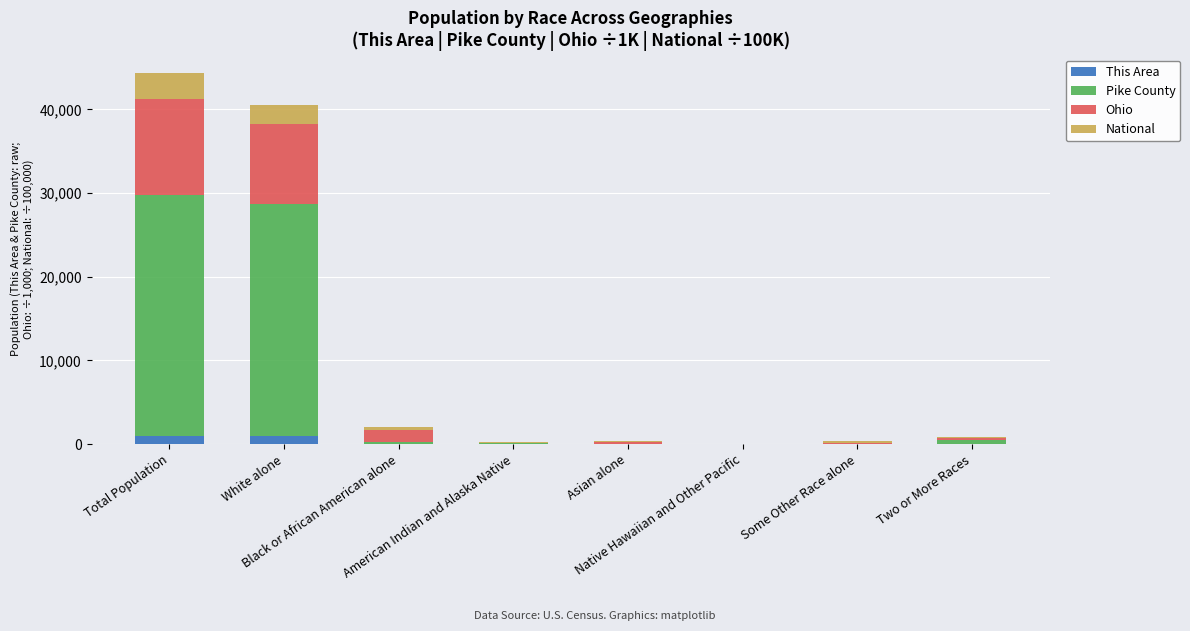

Are the bars grouped side by side (vs. stacked)?

No